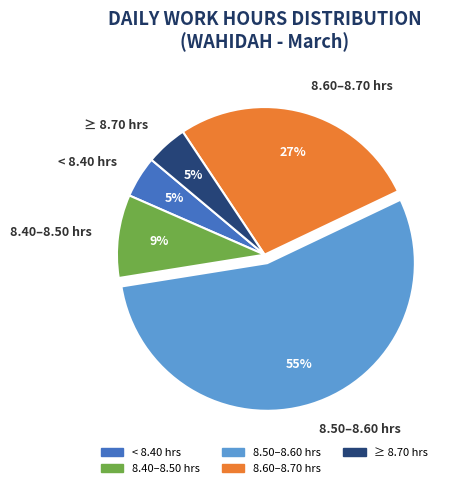

Combined, do < 8.40 hrs and 8.50–8.60 hrs account for over 50%?

Yes